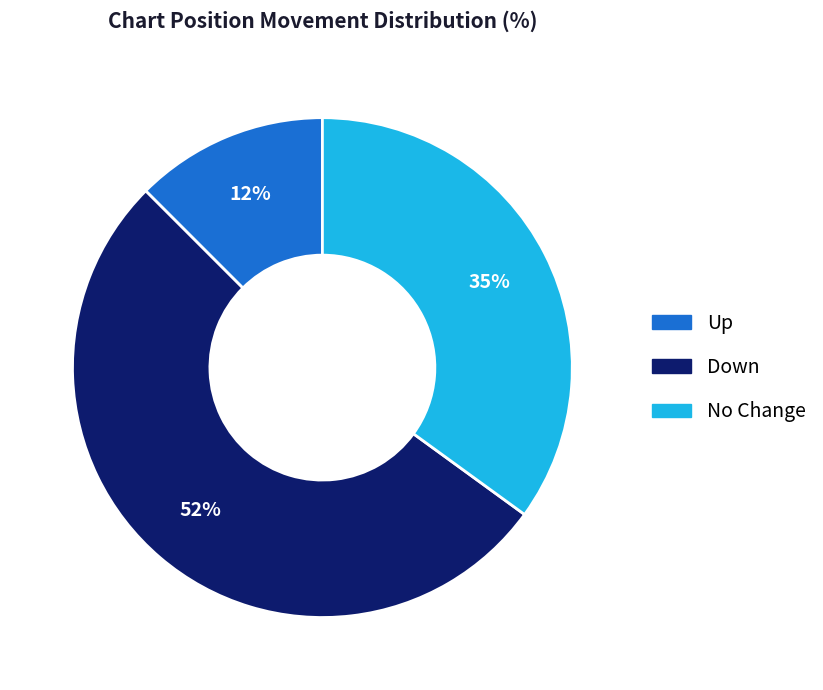

To the nearest percent, what is the difference between the largest and smallest slice percentages?

40%